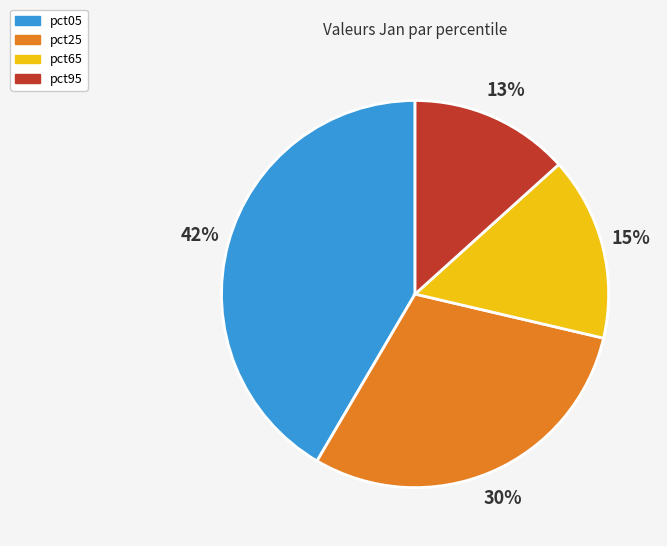

To the nearest percent, what is the average slice percentage?

25%